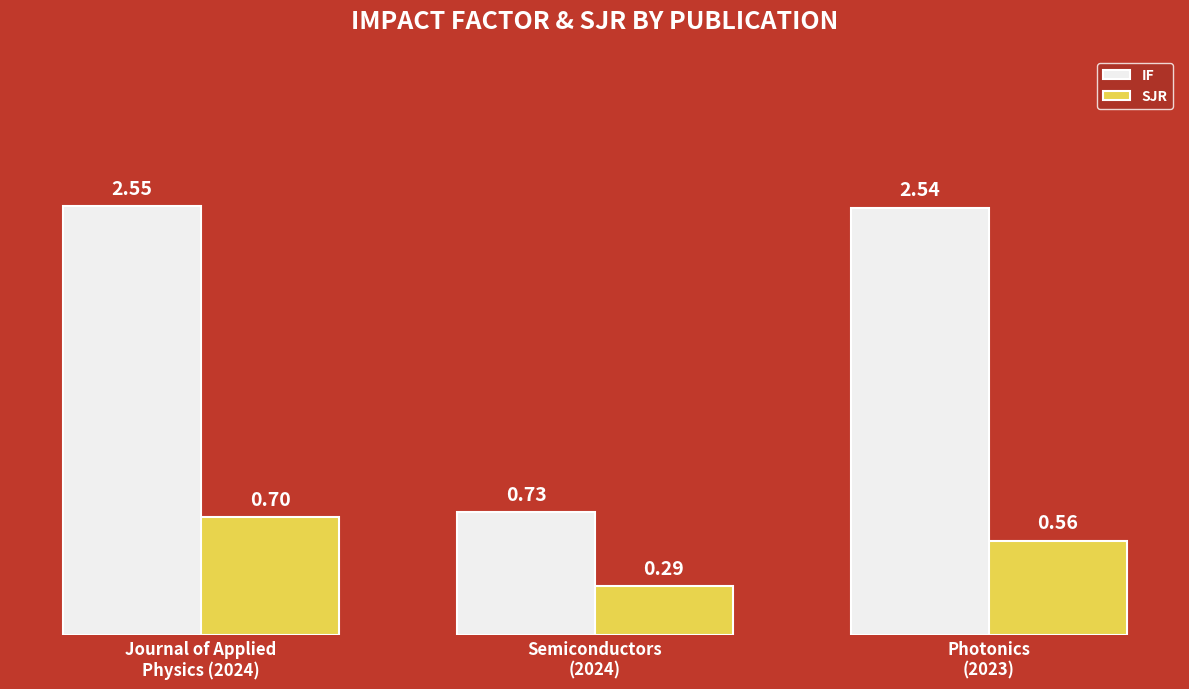

Is the value of IF at Photonics
(2023) greater than the value of SJR at Semiconductors
(2024)?

Yes